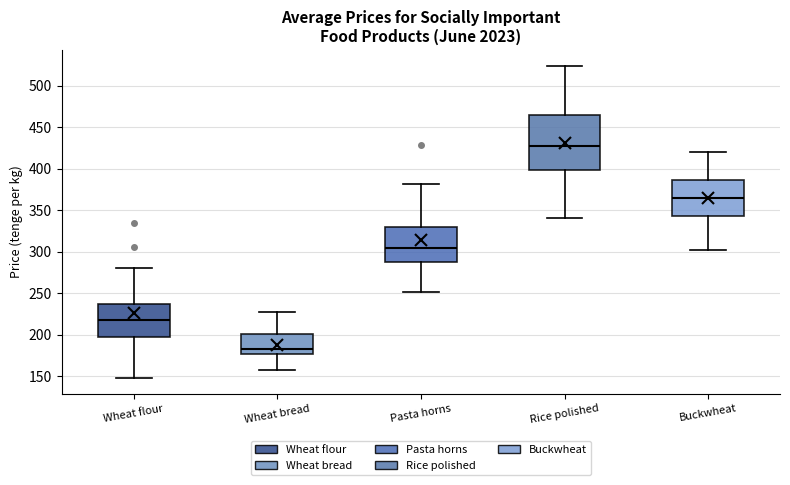

Which box's median line is the highest?

Rice polished